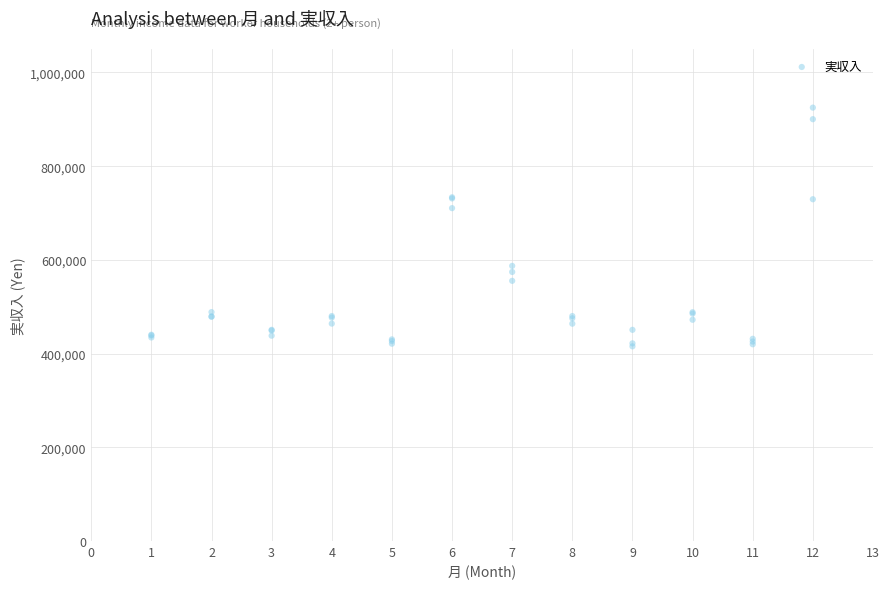

What Y value in the scatter plot is closest to 670189?

710375